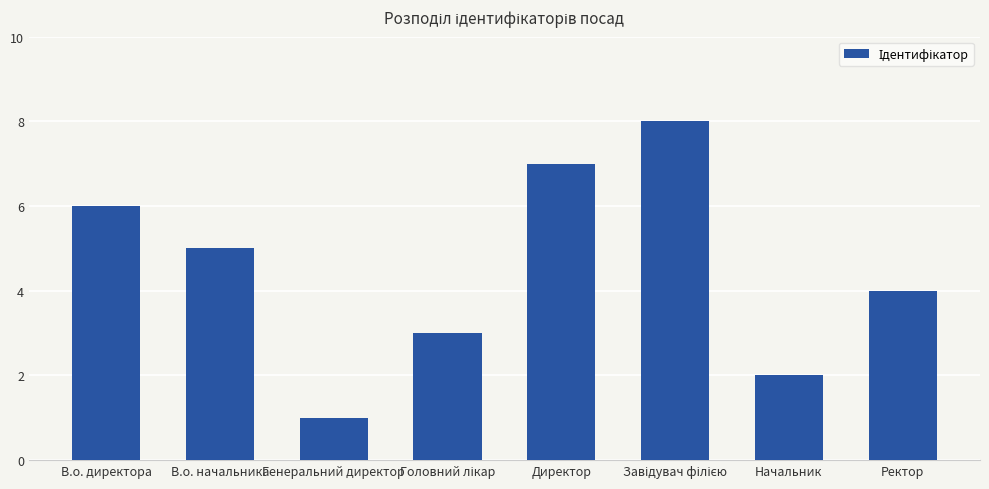

What value does the data have at Ректор?

4